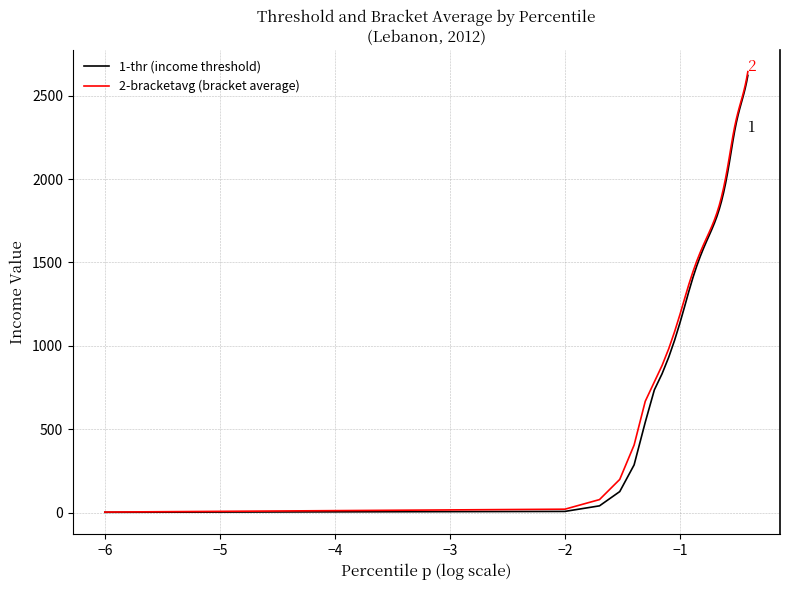

What is the maximum value shown in the chart?

2644.3